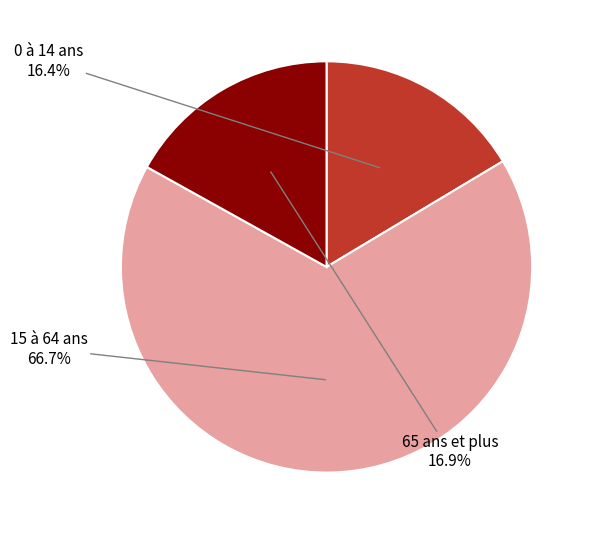

Approximately how many times larger is the value at 65 ans et plus compared to 15 à 64 ans?

0.3